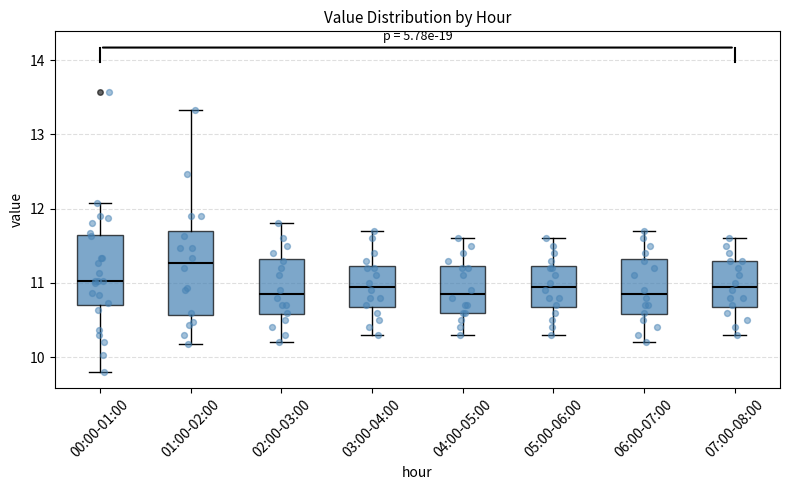

Reading left to right, transcribe this box plot: for each box, give where its median line is, the range the box spans, and where its two whiskers end, as read against the y-axis. The values are not printed on the chart, so give them approximately, as read against the axis.

00:00-01:00: median 11.0, box 10.7 to 11.6, whiskers 9.8 to 12.1
01:00-02:00: median 11.3, box 10.6 to 11.7, whiskers 10.2 to 13.3
02:00-03:00: median 10.9, box 10.6 to 11.3, whiskers 10.2 to 11.8
03:00-04:00: median 11.0, box 10.7 to 11.2, whiskers 10.3 to 11.7
04:00-05:00: median 10.9, box 10.6 to 11.2, whiskers 10.3 to 11.6
05:00-06:00: median 11.0, box 10.7 to 11.2, whiskers 10.3 to 11.6
06:00-07:00: median 10.9, box 10.6 to 11.3, whiskers 10.2 to 11.7
07:00-08:00: median 11.0, box 10.7 to 11.3, whiskers 10.3 to 11.6